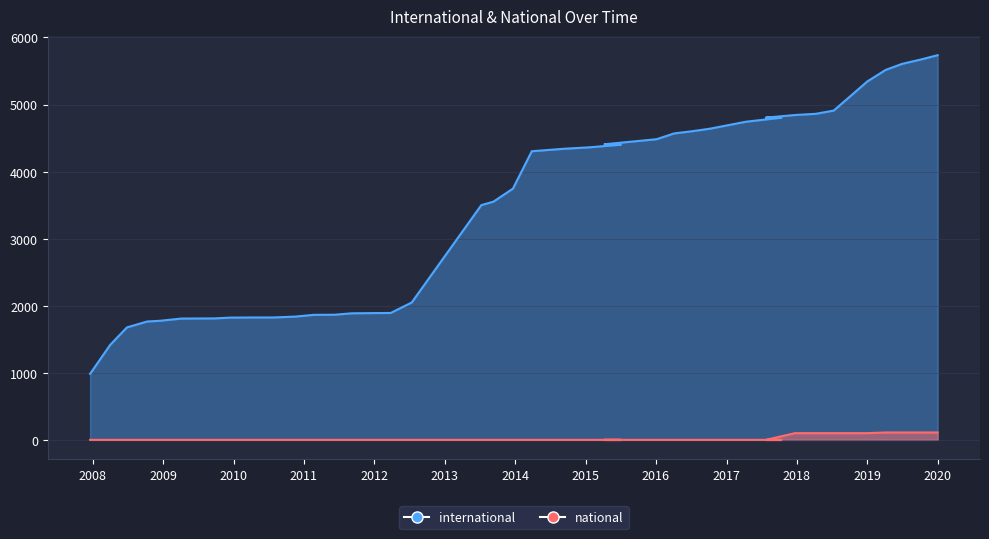

What is the total value across all series at 2009-09-25?

1811